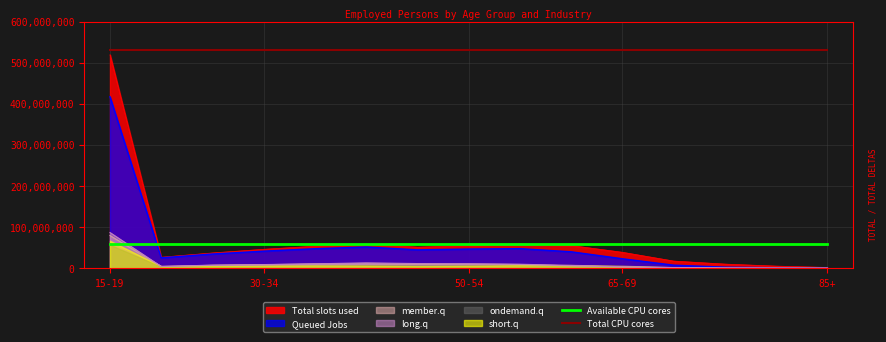

True or false: Available CPU cores has more than 1 points higher than both neighbors.

False